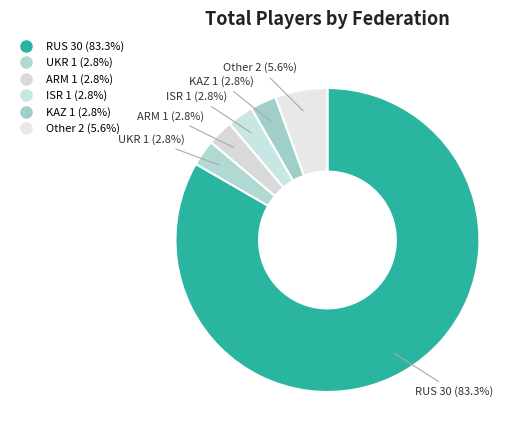

How many slices are in this pie chart?

6